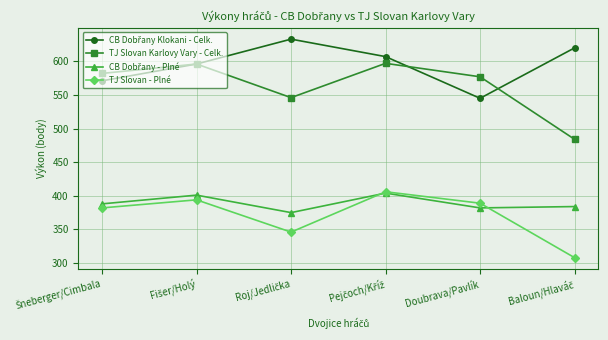

At how many categories does at least one series exceed 490?

6